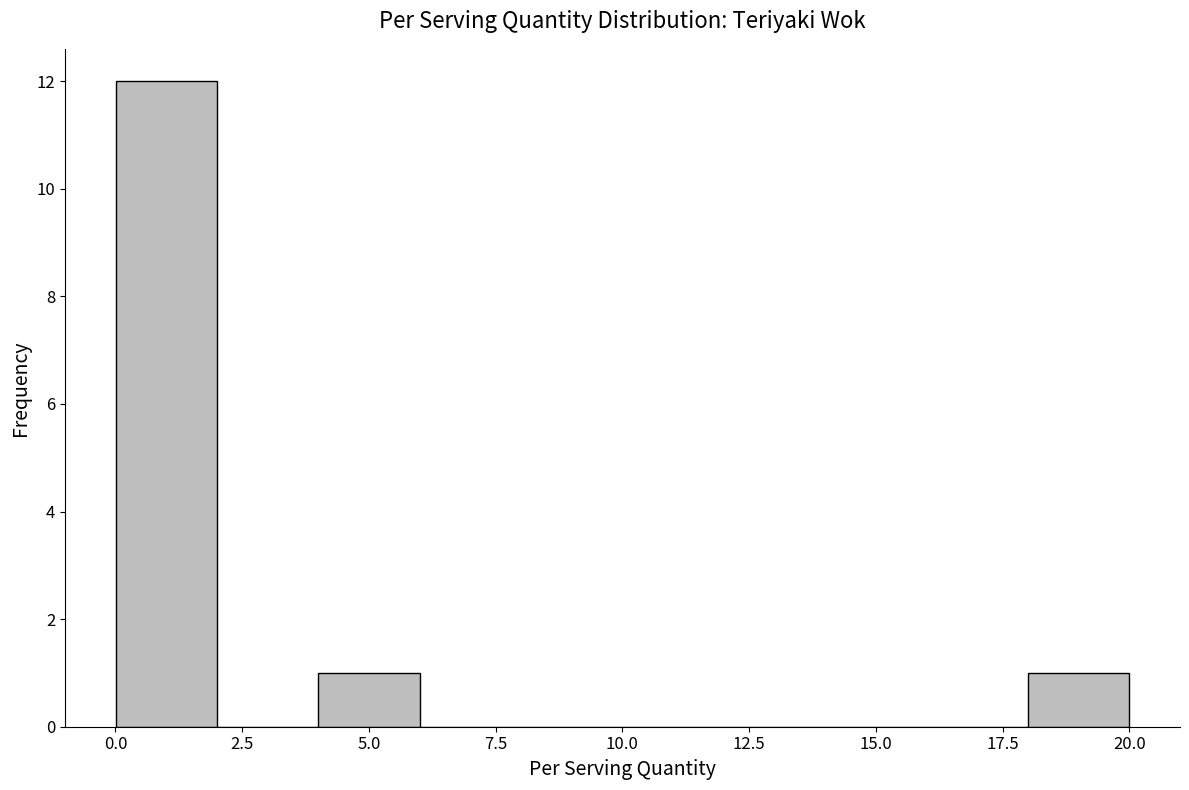

Around what value on the x-axis is the tallest bar? Give the approximate position of its centre, as read against the axis.

1.0